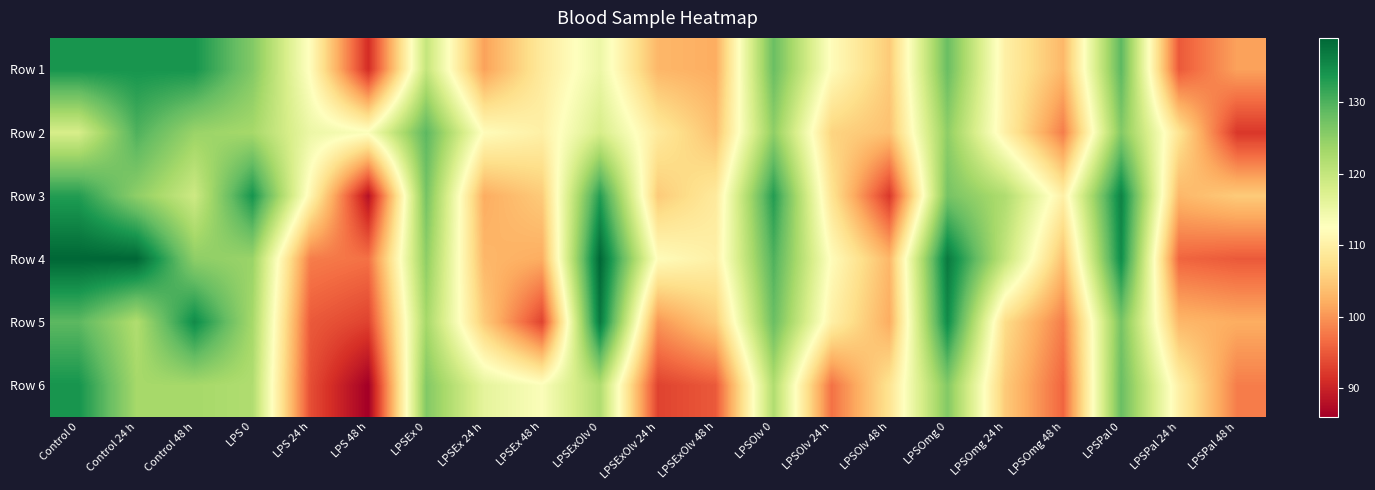

Which series has the largest total across all categories?

Row 4